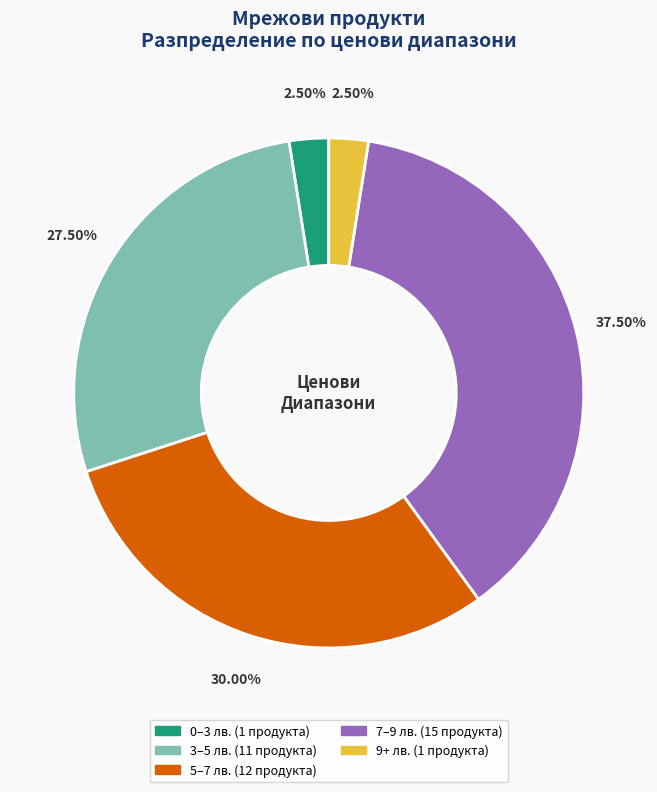

Is there a majority slice in this chart?

No